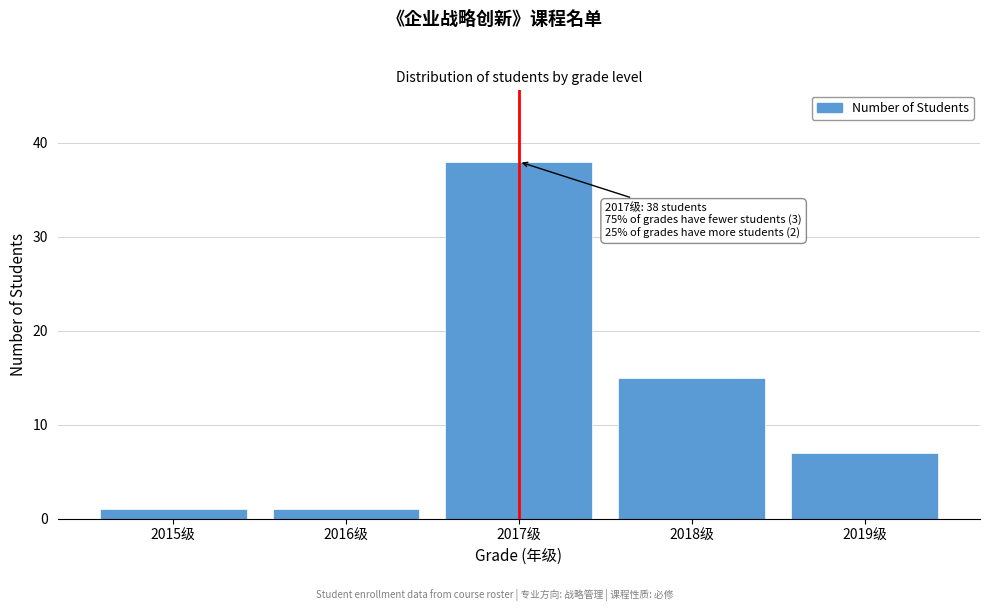

Reading right to left, transcribe all the data shown in this chart.

2019级=7	2018级=15	2017级=38	2016级=1	2015级=1